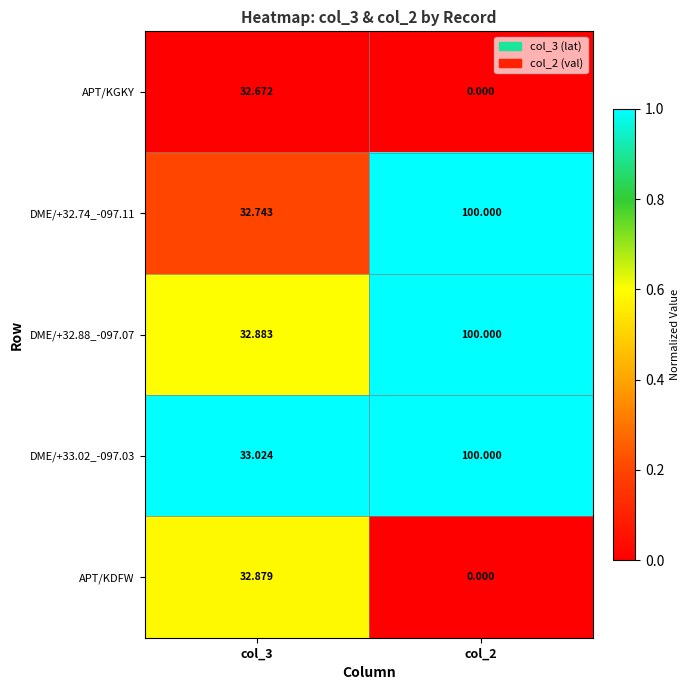

Is the value of DME/+32.88_-097.07 at col_3 greater than the value of DME/+32.74_-097.11 at col_3?

Yes